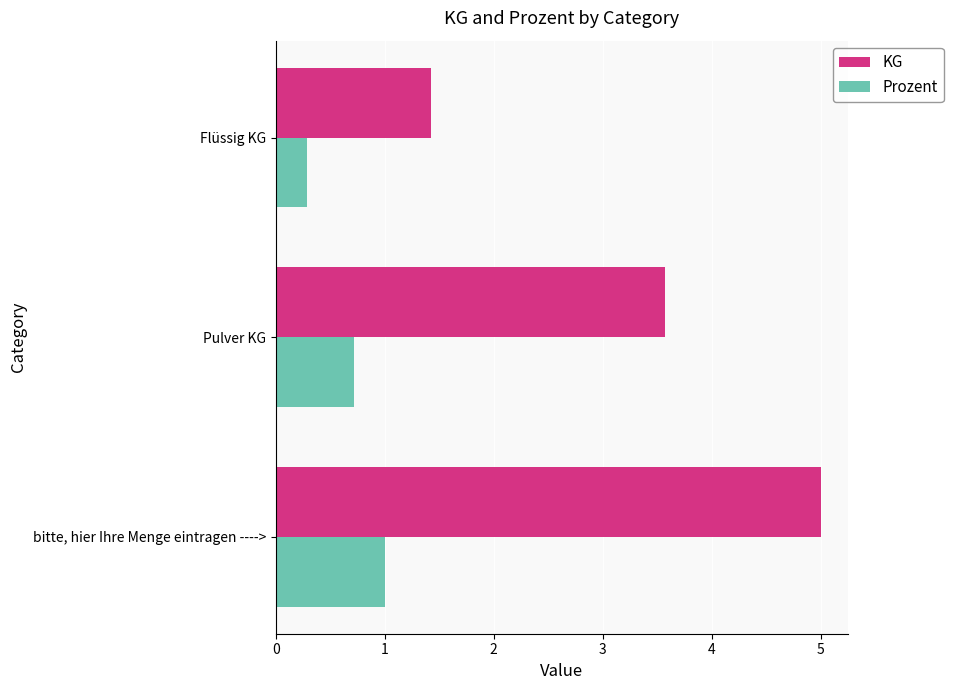

What is the highest value of the Prozent series?

1.0